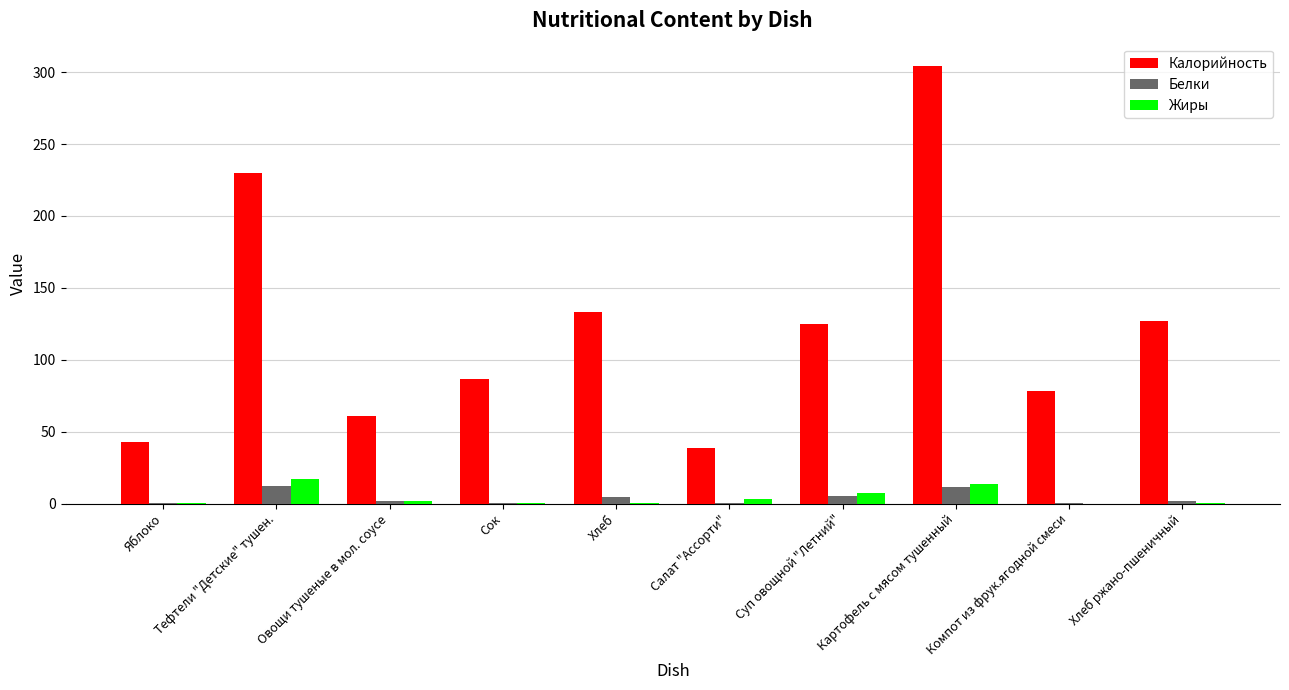

The Калорийность series shows 213.2 at Хлеб ржано-пшеничный. True or false?

False